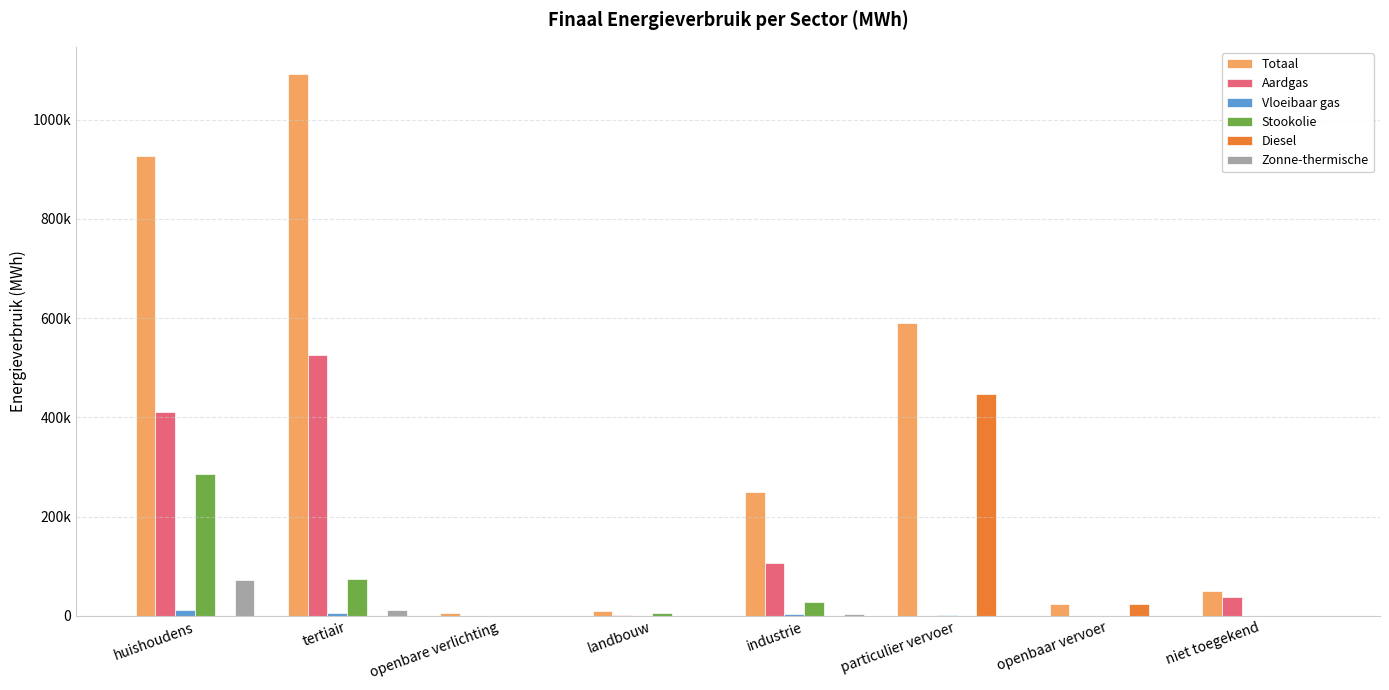

What is the difference between the Zonne-thermische values at openbare verlichting and industrie?

3281.2